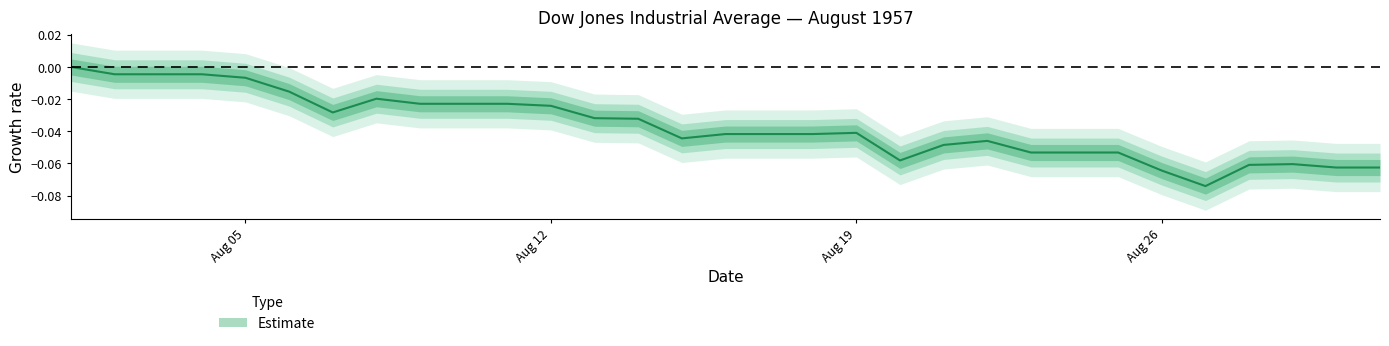

Rank the categories by value from highest to lowest.

1957-08-01, 1957-08-02, 1957-08-03, 1957-08-04, 1957-08-05, 1957-08-06, 1957-08-08, 1957-08-09, 1957-08-10, 1957-08-11, 1957-08-12, 1957-08-07, 1957-08-13, 1957-08-14, 1957-08-19, 1957-08-16, 1957-08-17, 1957-08-18, 1957-08-15, 1957-08-22, 1957-08-21, 1957-08-23, 1957-08-24, 1957-08-25, 1957-08-20, 1957-08-29, 1957-08-28, 1957-08-30, 1957-08-31, 1957-08-26, 1957-08-27